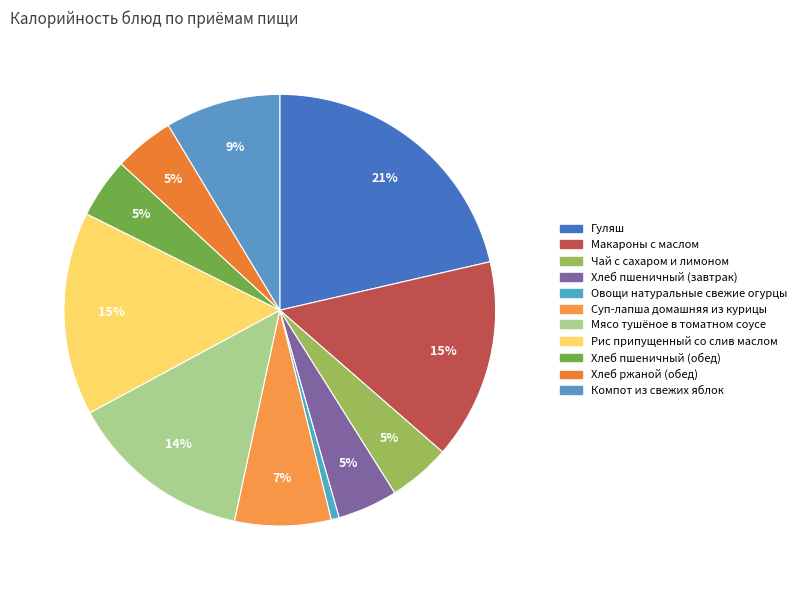

Do Суп-лапша домашняя из курицы and Мясо тушёное в томатном соусе together represent more than half of the pie?

No